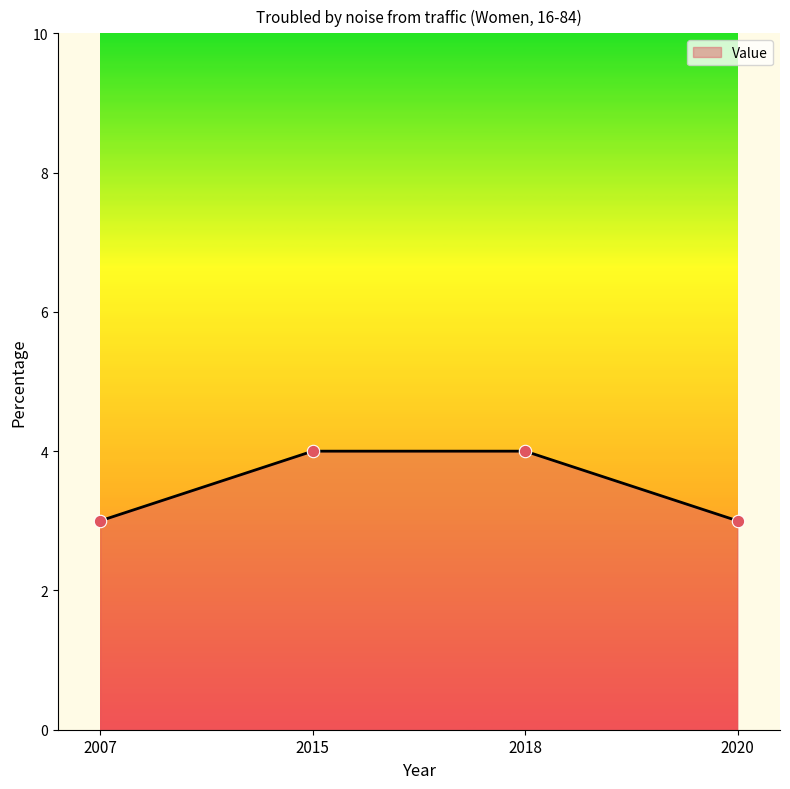

What is the ratio of the value at 2018 to the value at 2015?

1.0